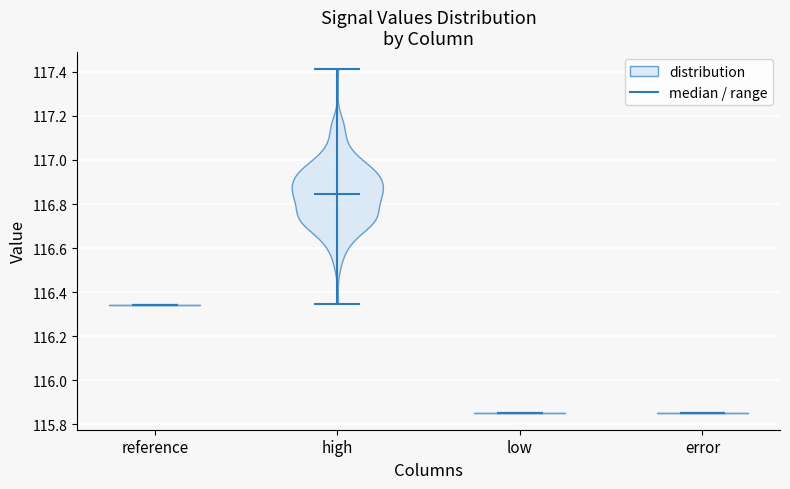

Reading left to right, read every violin against the y-axis: where its median line is, and the lowest and highest points it reaches. The values are not printed on the chart, so give them approximately, as read against the axis.

reference: median line 116.34, lowest point 116.34, highest point 116.34
high: median line 116.84, lowest point 116.34, highest point 117.42
low: median line 115.86, lowest point 115.86, highest point 115.86
error: median line 115.86, lowest point 115.86, highest point 115.86